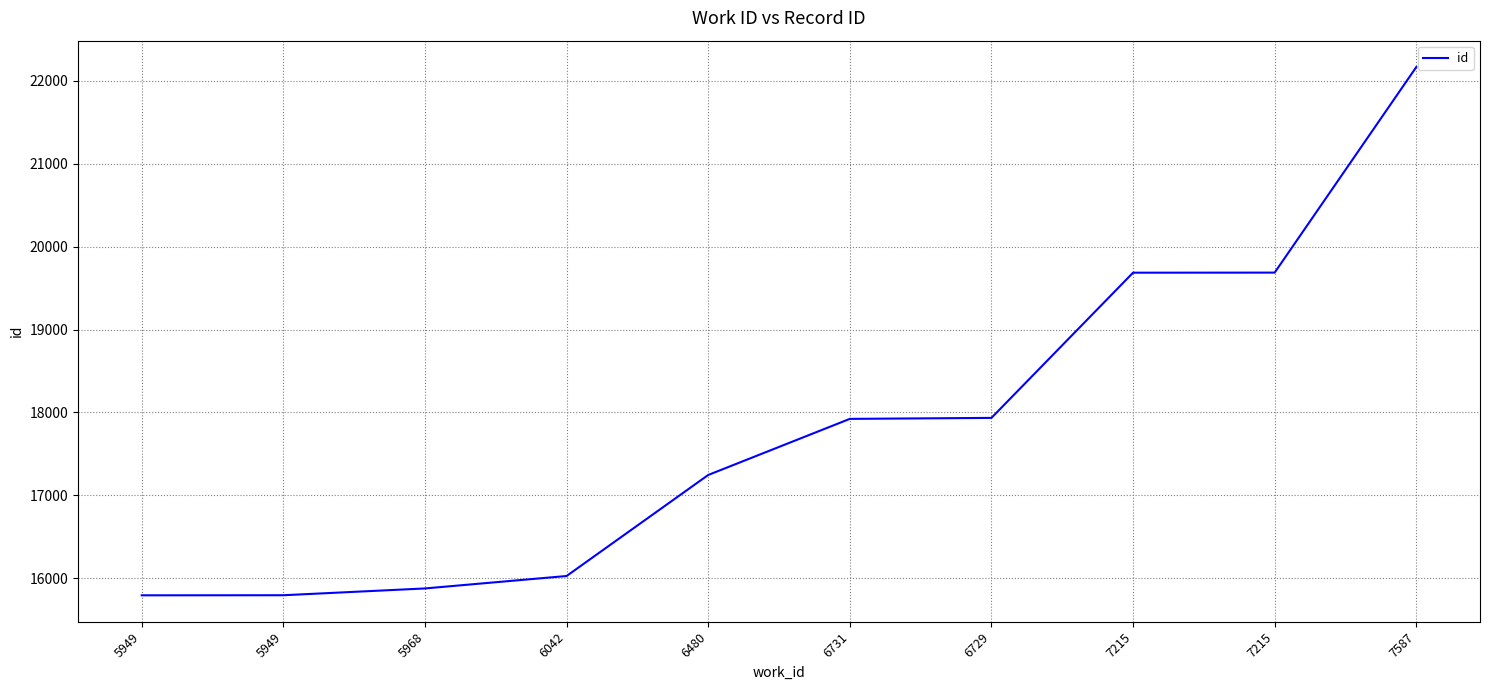

What is the maximum value shown in the chart?

22167